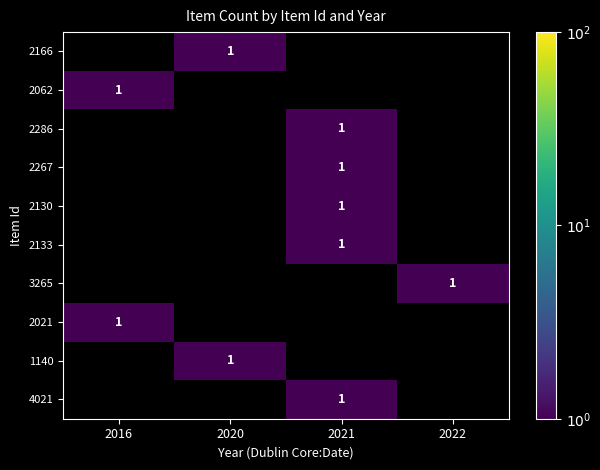

How many values in 2286 are above zero?

1